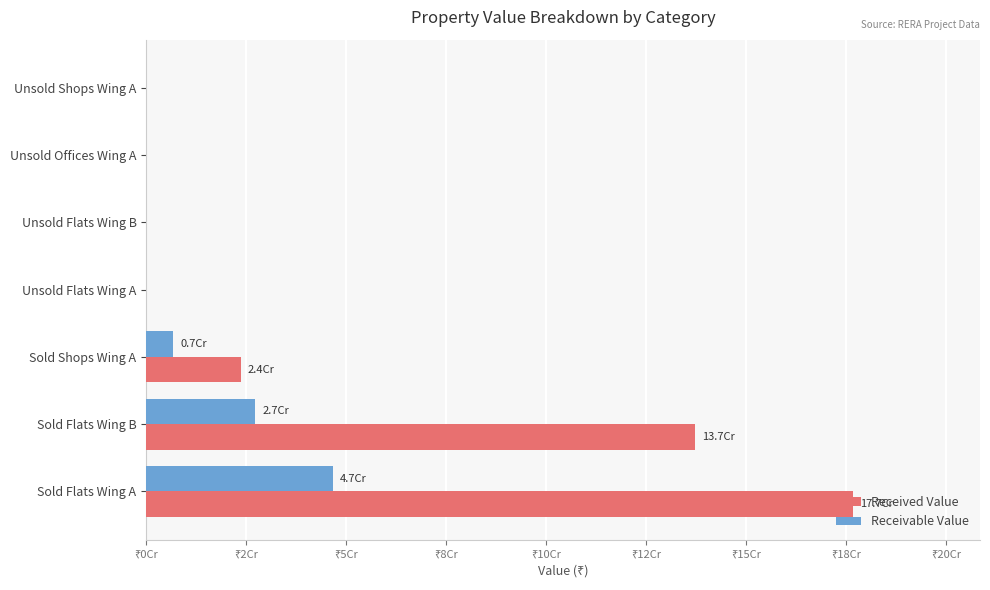

What is the difference between the second highest and second lowest values in the Receivable Value series?

27289232